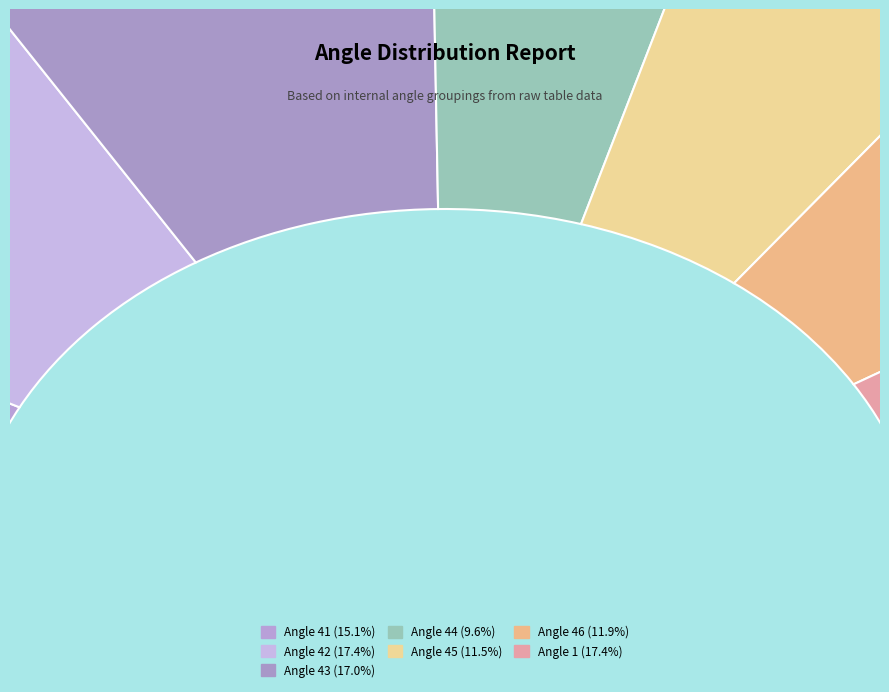

To the nearest percent, what is the combined percentage of 46 and 43?

29%